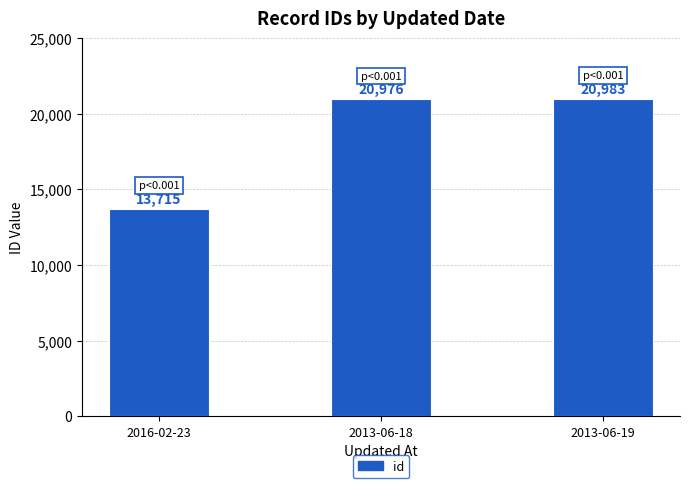

True or false: the data shows 13715 at 2016-02-23.

True